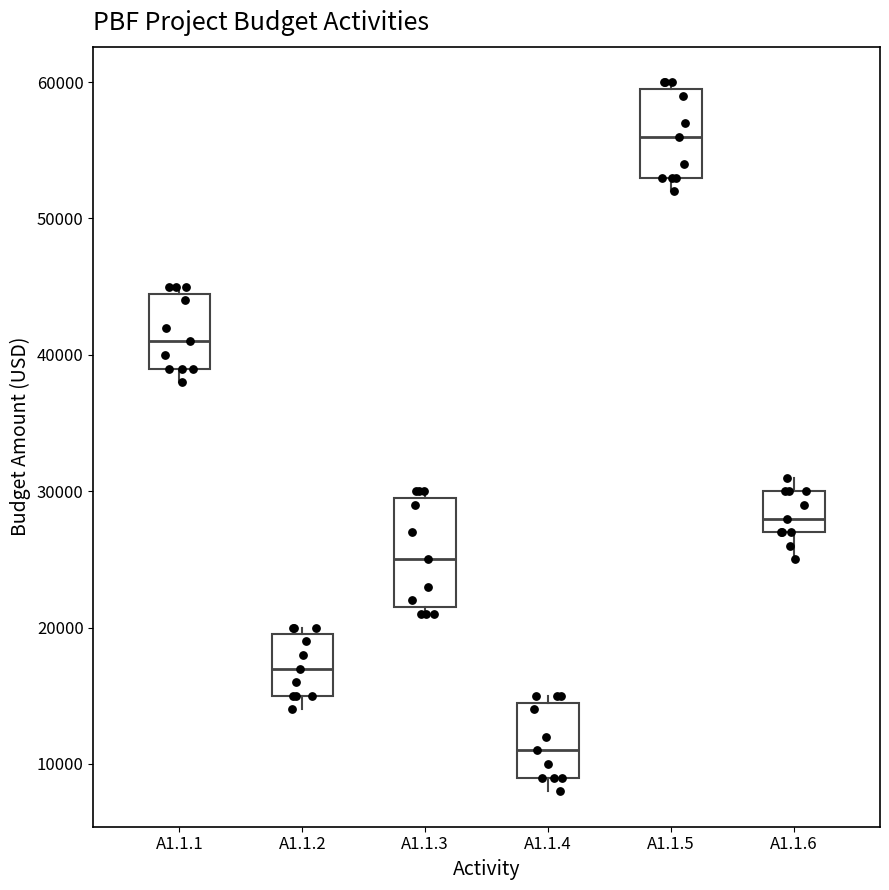

Reading left to right, read every box against the y-axis: the position of its median line, the range the box covers, and the ends of its whiskers. The values are not printed on the chart, so give them approximately, as read against the axis.

A1.1.1: median 41000, box 39000 to 45000, whiskers 38000 to 45000 (just above the box's upper edge)
A1.1.2: median 17000, box 15000 to 20000, whiskers 14000 to 20000 (just above the box's upper edge)
A1.1.3: median 25000, box 22000 to 30000, whiskers 21000 to 30000 (just above the box's upper edge)
A1.1.4: median 11000, box 9000 to 15000, whiskers 8000 to 15000 (just above the box's upper edge)
A1.1.5: median 56000, box 53000 to 60000, whiskers 52000 to 60000 (just above the box's upper edge)
A1.1.6: median 28000, box 27000 to 30000, whiskers 25000 to 31000